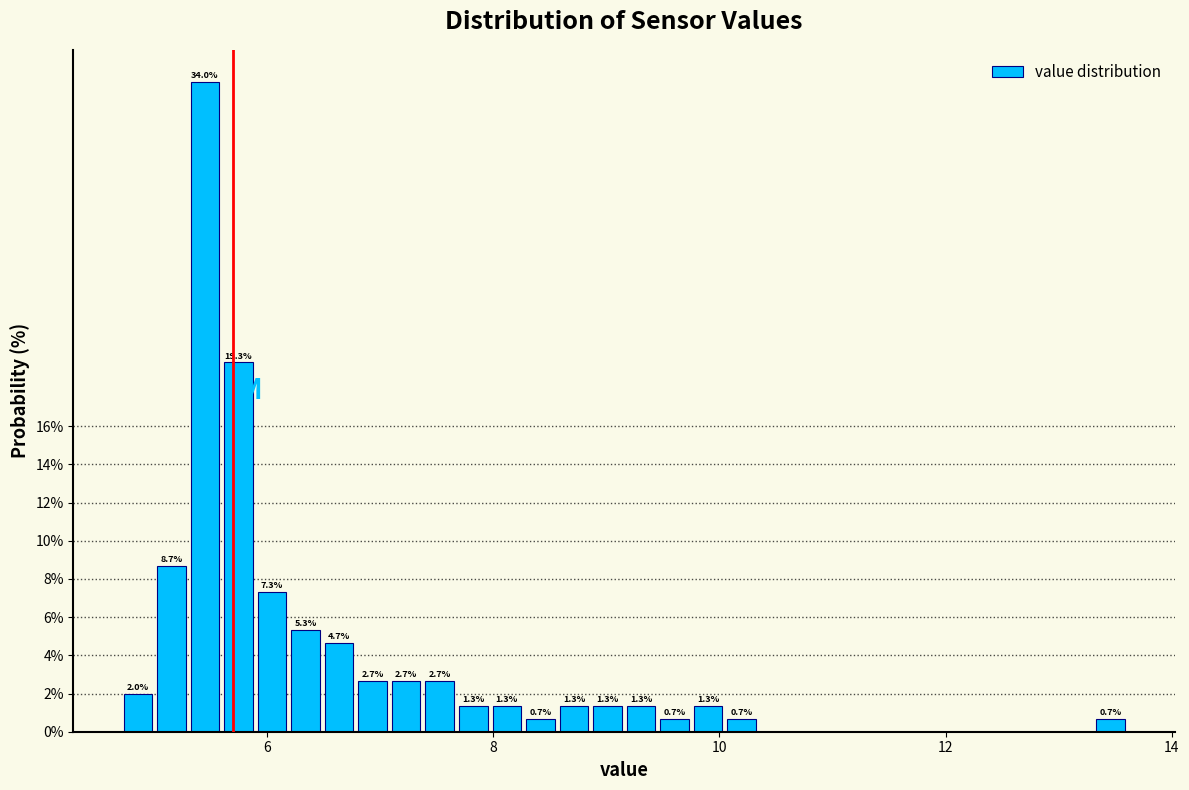

Read against the x-axis, roughly where is the centre of the tallest bar?

5.4